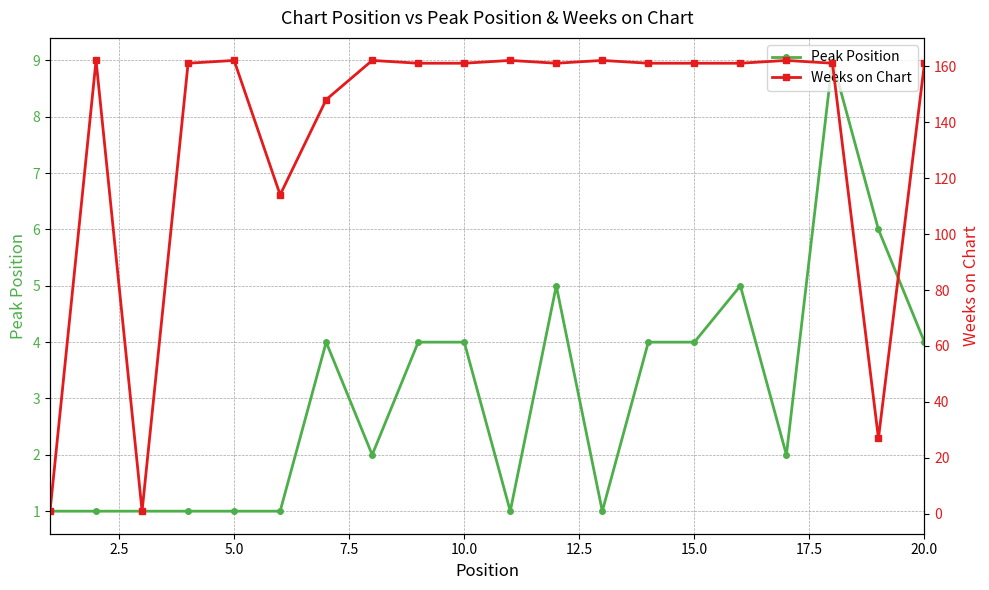

What is the maximum value for Peak Position?

9